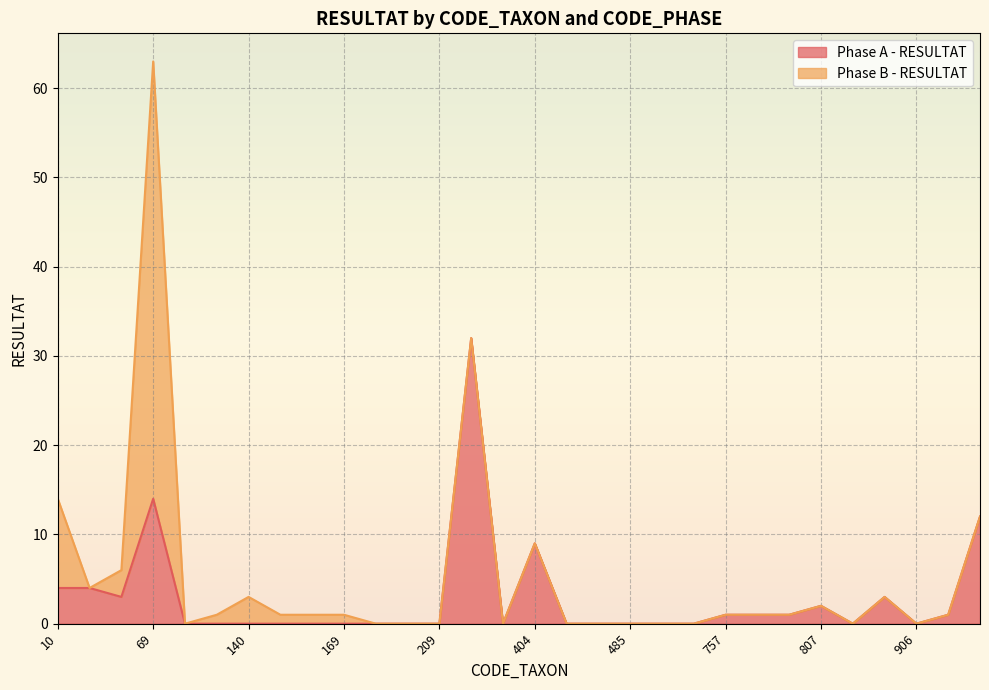

The value at 421 is 0. True or false?

True